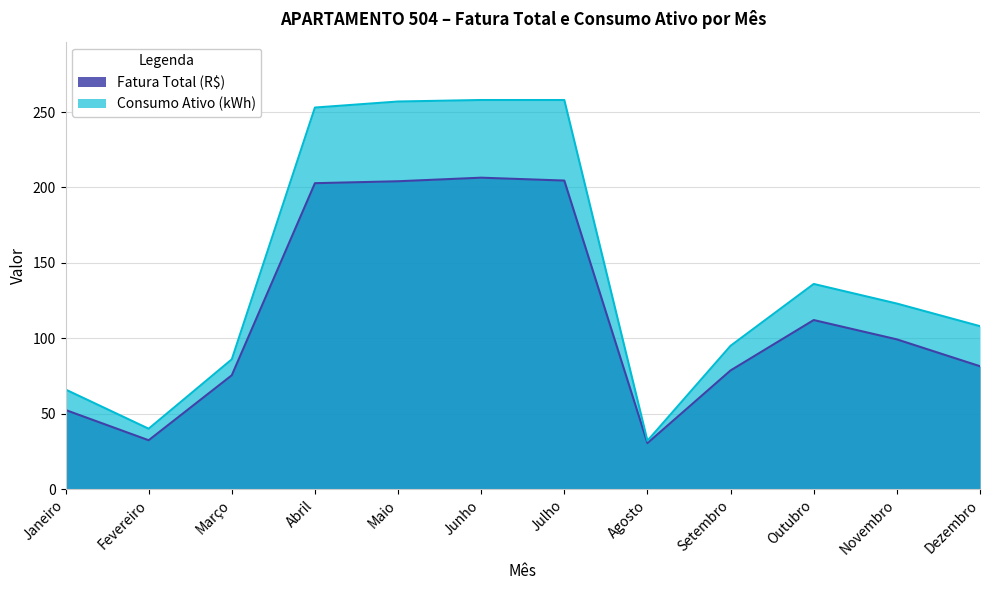

List the series in order of their peak value, highest first.

Consumo Ativo (kWh), Fatura Total (R$)